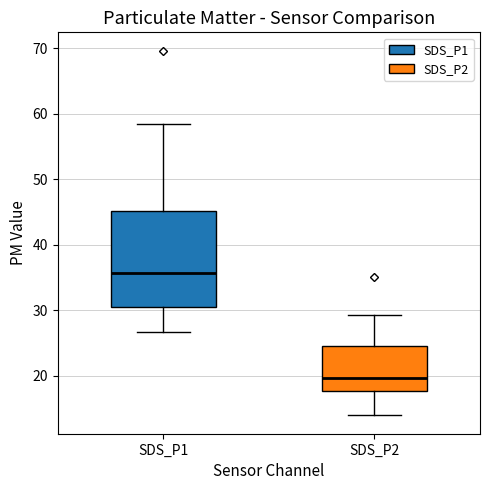

Where is the upper edge of the box for SDS_P2 on the y-axis? The values are not printed on the chart, so give them approximately, as read against the axis.

25